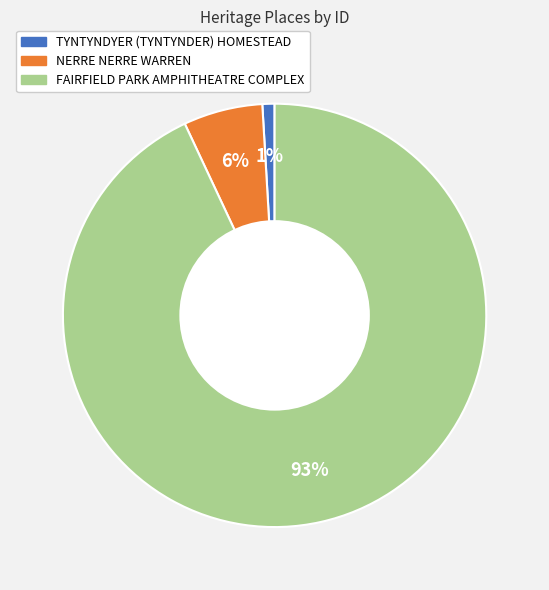

Is NERRE NERRE WARREN the majority of the pie?

No